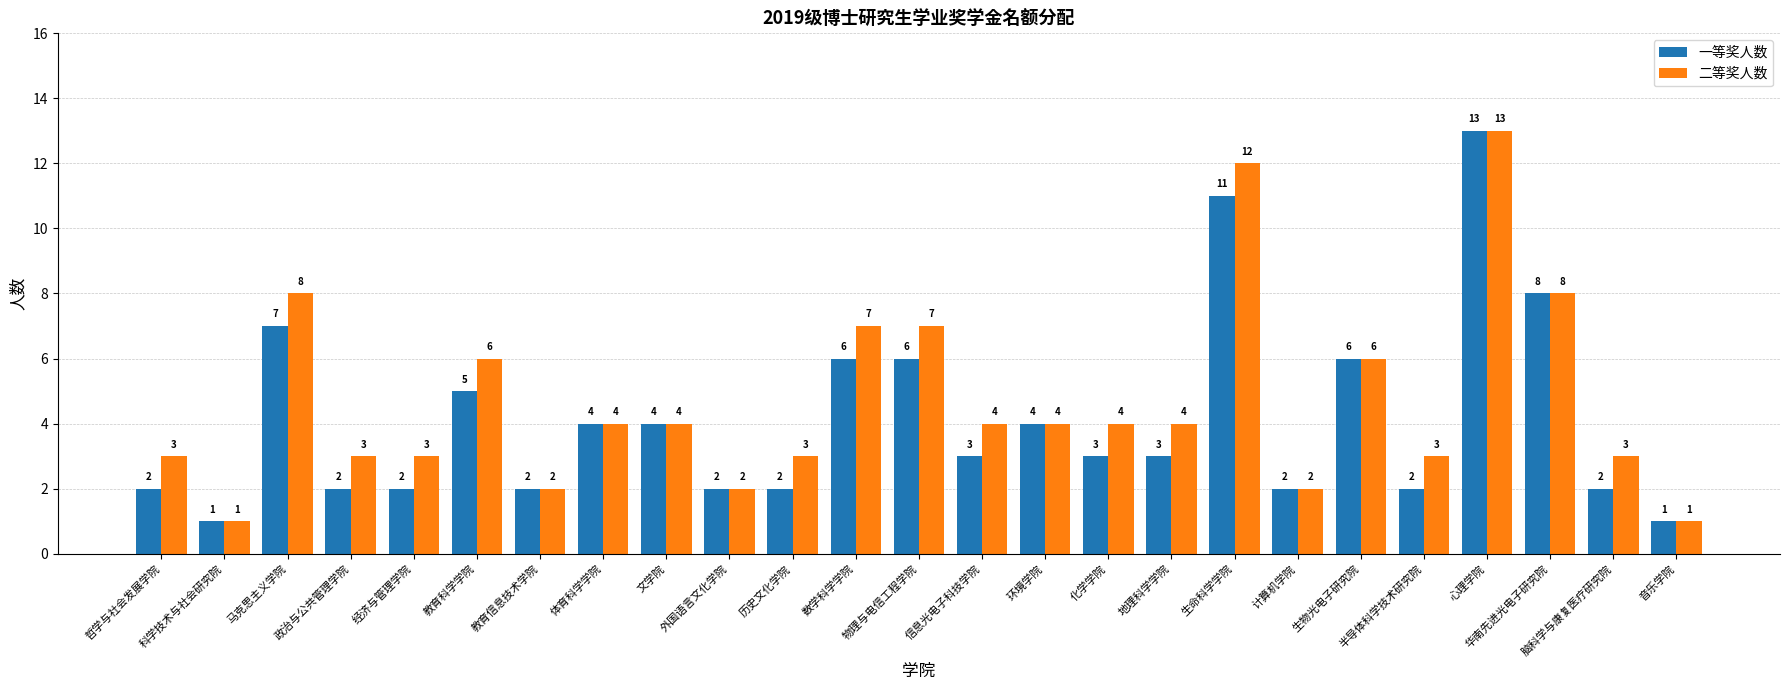

What is the sum of the 二等奖人数 values at 地理科学学院 and 经济与管理学院?

7